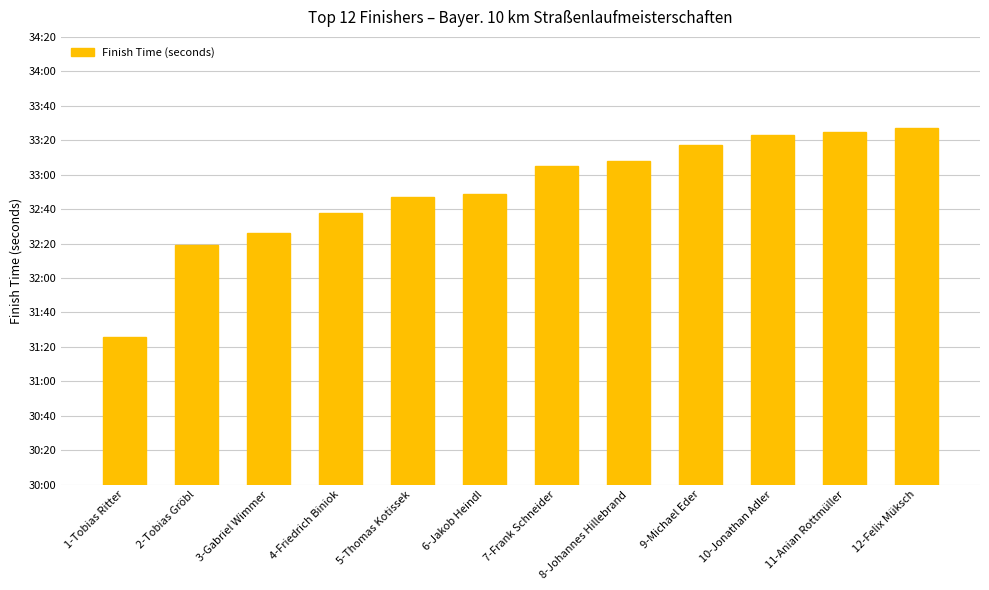

Which has a higher value, 2-Tobias Gröbl or 7-Frank Schneider?

7-Frank Schneider